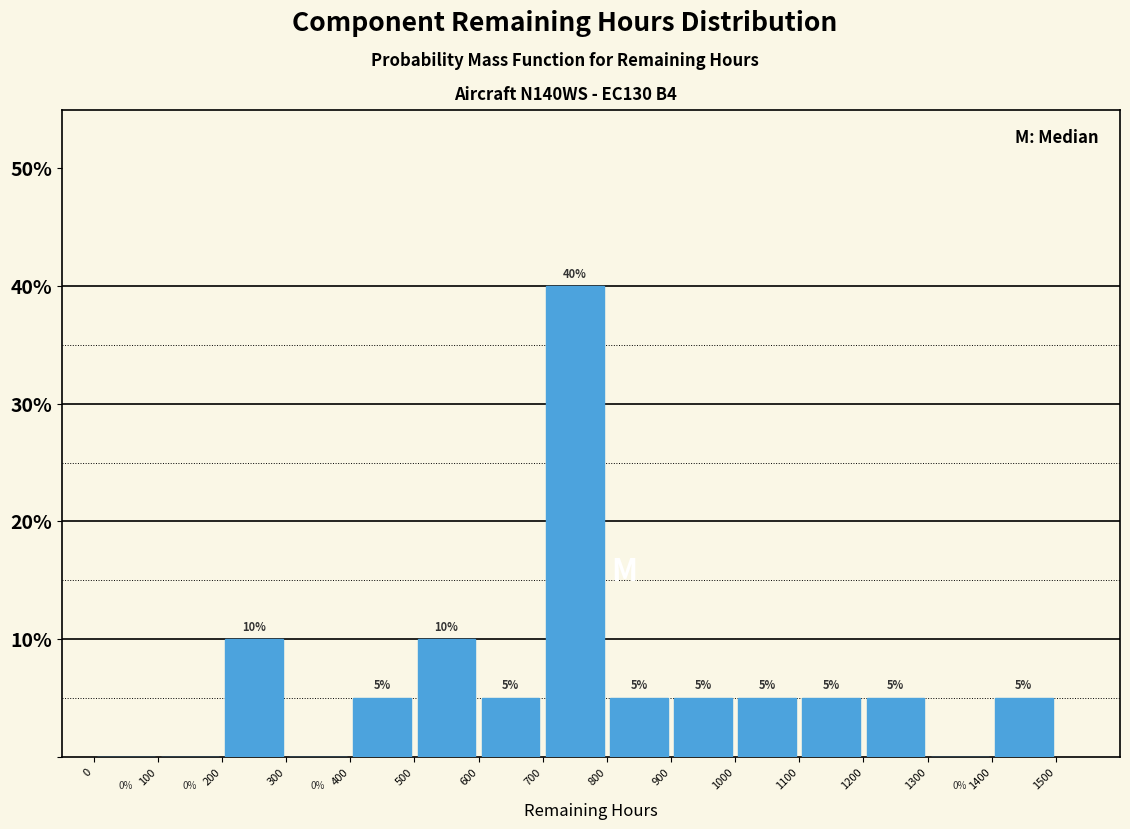

Reading left to right, transcribe this chart: for each bar, give the range it covers on the x-axis and its height.

0 to 100: 0
100 to 200: 0
200 to 300: 10
300 to 400: 0
400 to 500: 5
500 to 600: 10
600 to 700: 5
700 to 800: 40
800 to 900: 5
900 to 1000: 5
1000 to 1100: 5
1100 to 1200: 5
1200 to 1300: 5
1300 to 1400: 0
1400 to 1500: 5